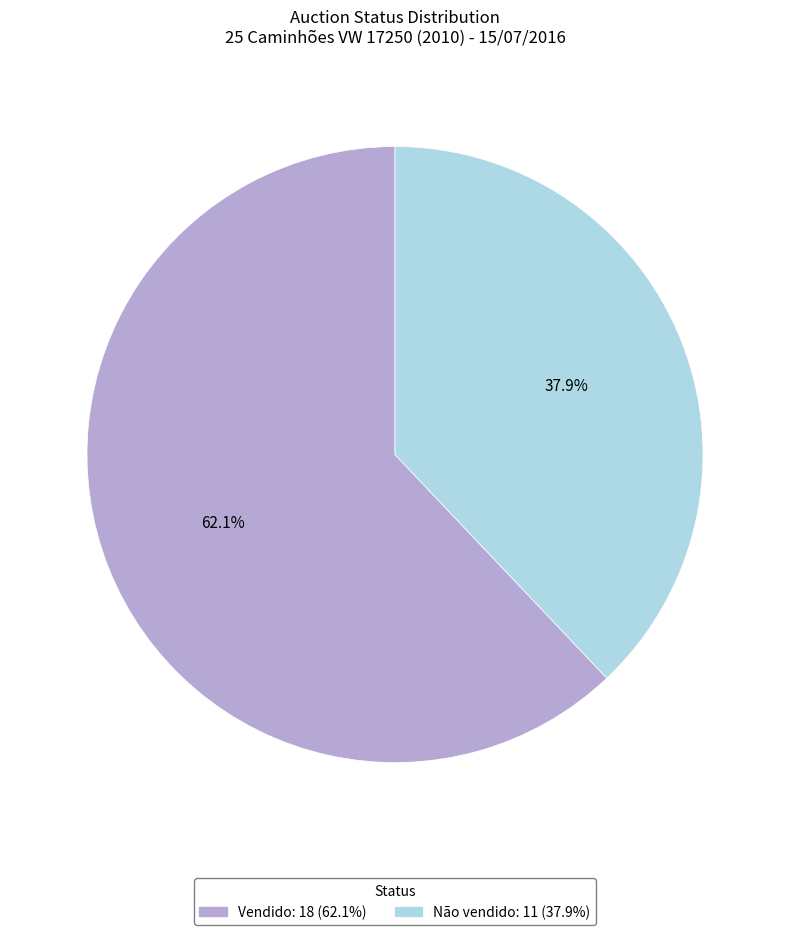

Which slice is the smallest?

Não vendido